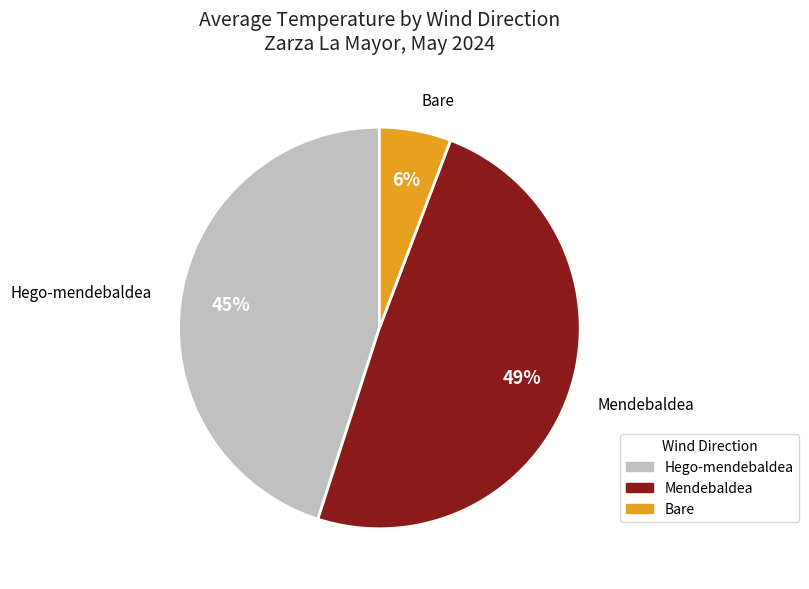

To the nearest percent, what is the difference between the largest and smallest slice percentages?

43%